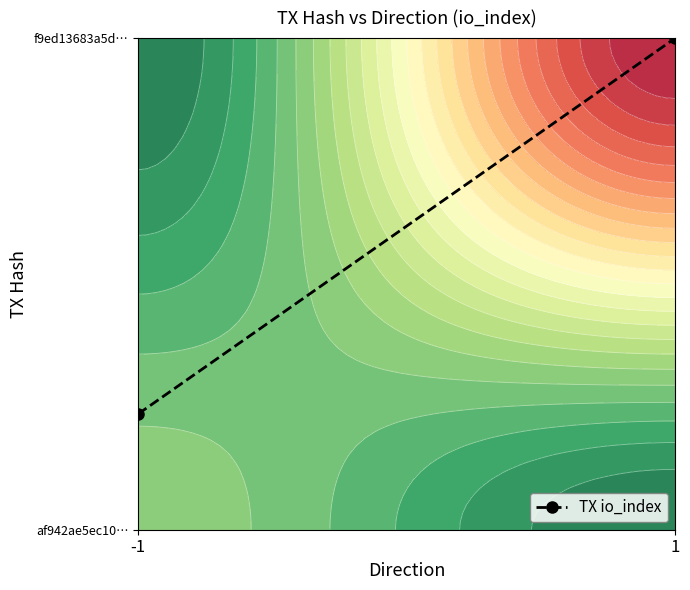

List the labels in order of value, smallest first.

-1, 1